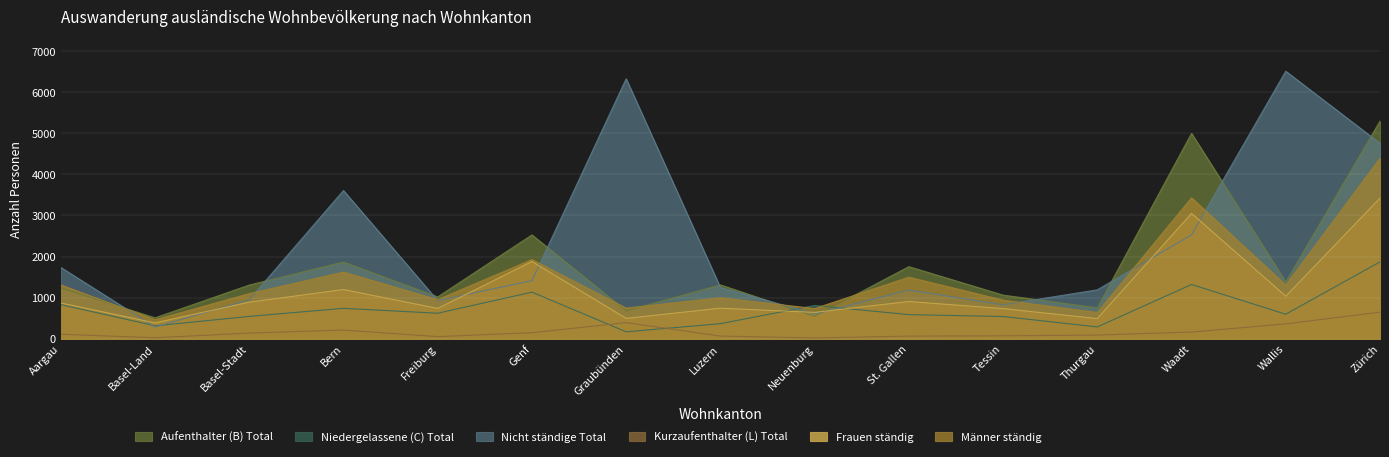

Reading left to right, transcribe all the data shown in this chart.

Aufenthalter (B) Total: 1238	508	1306	1867	1017	2526	680	1310	546	1753	1061	752	4997	1382	5296
Niedergelassene (C) Total: 830	314	543	740	620	1133	168	366	810	586	540	287	1320	596	1870
Nicht ständige Total: 1734	284	951	3607	927	1415	6326	1248	601	1186	825	1189	2528	6510	4755
Kurzaufenthalter (L) Total: 109	23	137	210	51	146	392	64	18	63	71	89	162	361	647
Frauen ständig: 869	386	889	1197	737	1879	495	743	641	905	733	490	3050	1034	3421
Männer ständig: 1308	459	1097	1620	951	1926	745	997	733	1497	939	638	3429	1305	4392